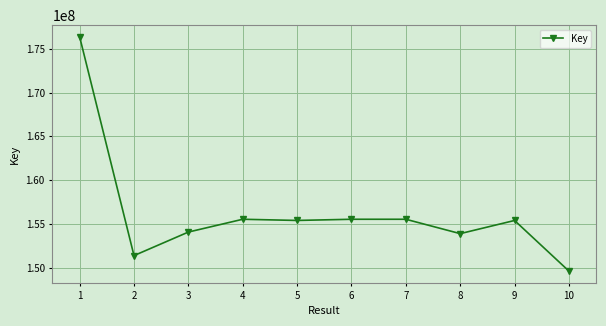

Is it true that the value at 1 is 58741839?

False